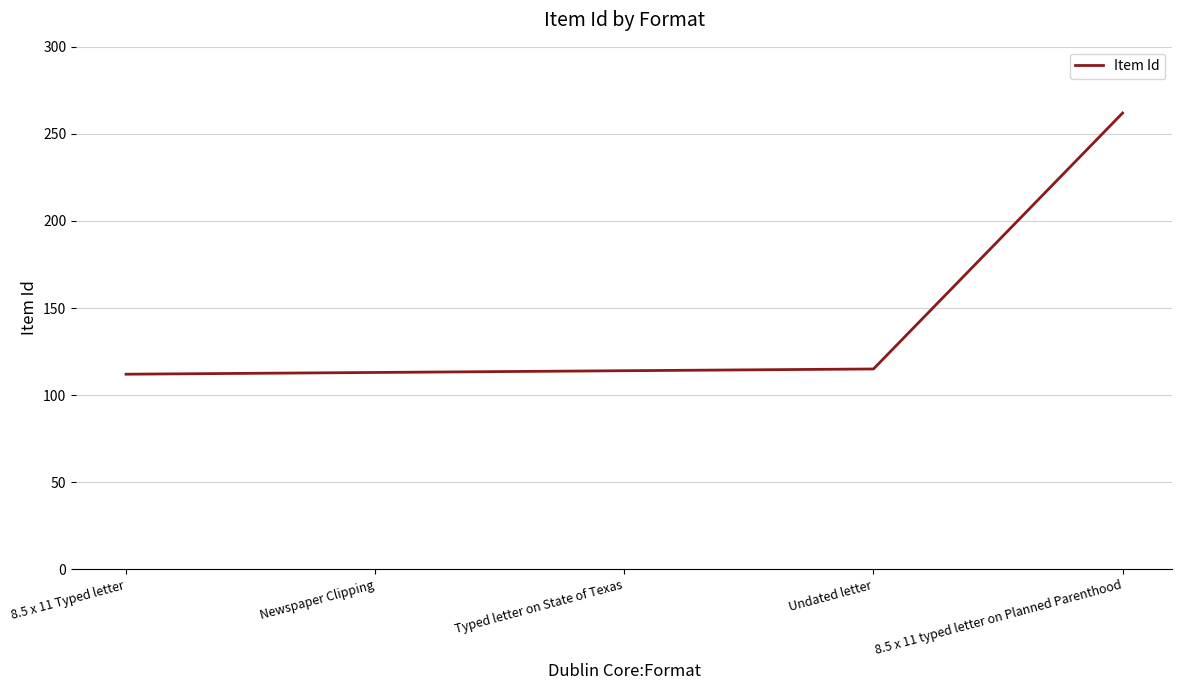

Which has a higher value, 8.5 x 11 Typed letter or 8.5 x 11 typed letter on Planned Parenthood?

8.5 x 11 typed letter on Planned Parenthood